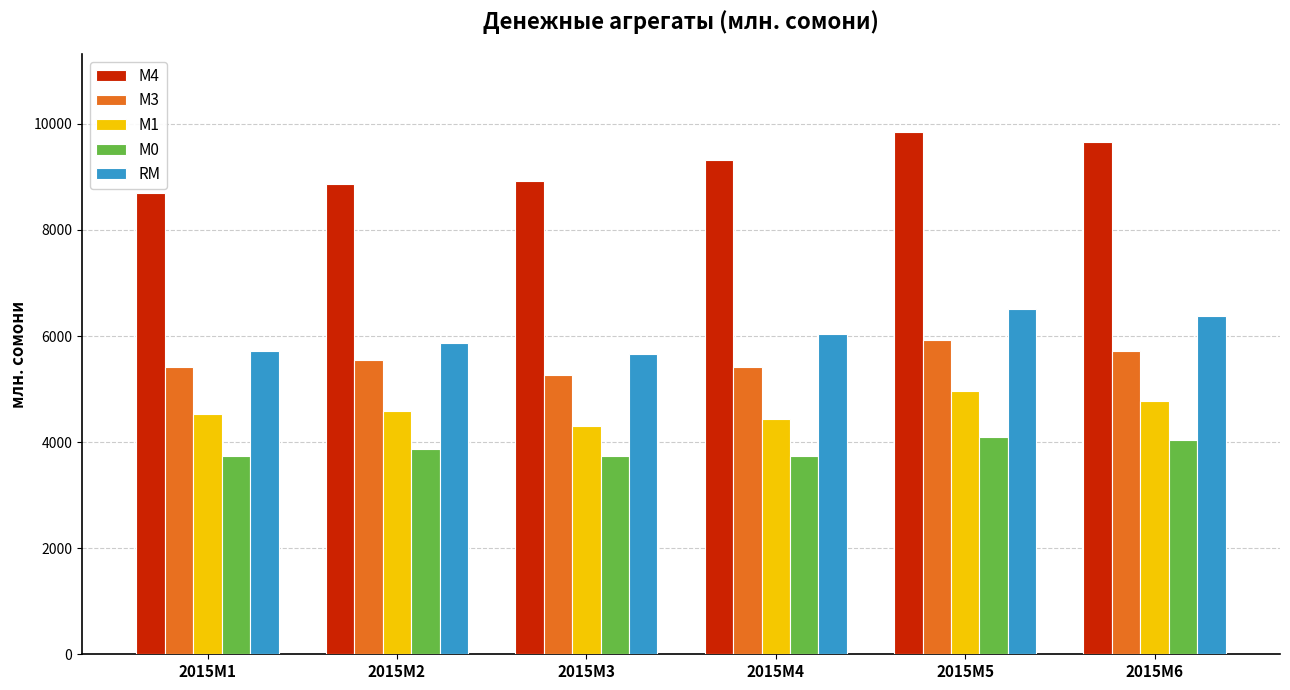

At how many categories does at least one series exceed 4234?

6